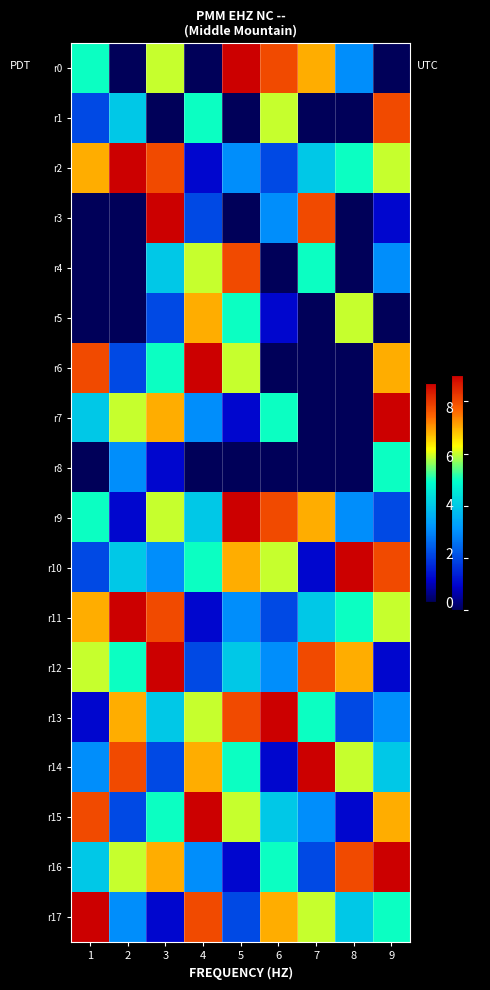

At how many categories does at least one series exceed 0?

9